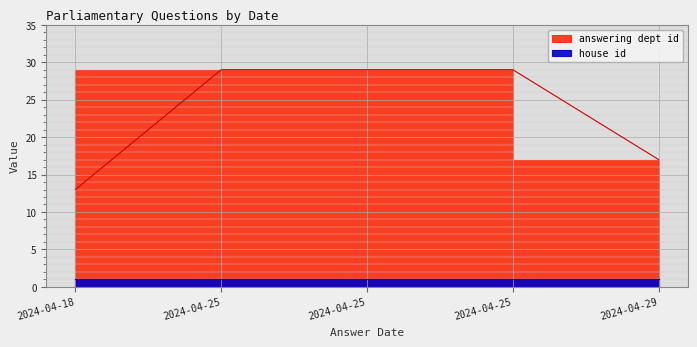

Reading left to right, what are all the values shown in this chart?

2024-04-18=13	2024-04-25=29	2024-04-25=29	2024-04-25=29	2024-04-29=17